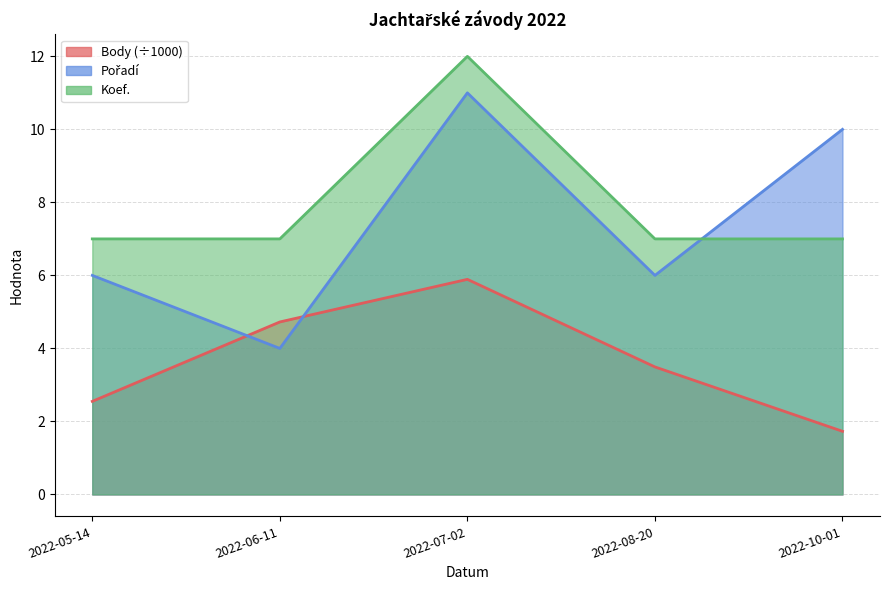

After their last crossing, which series has the higher values: Koef. or Pořadí?

Pořadí